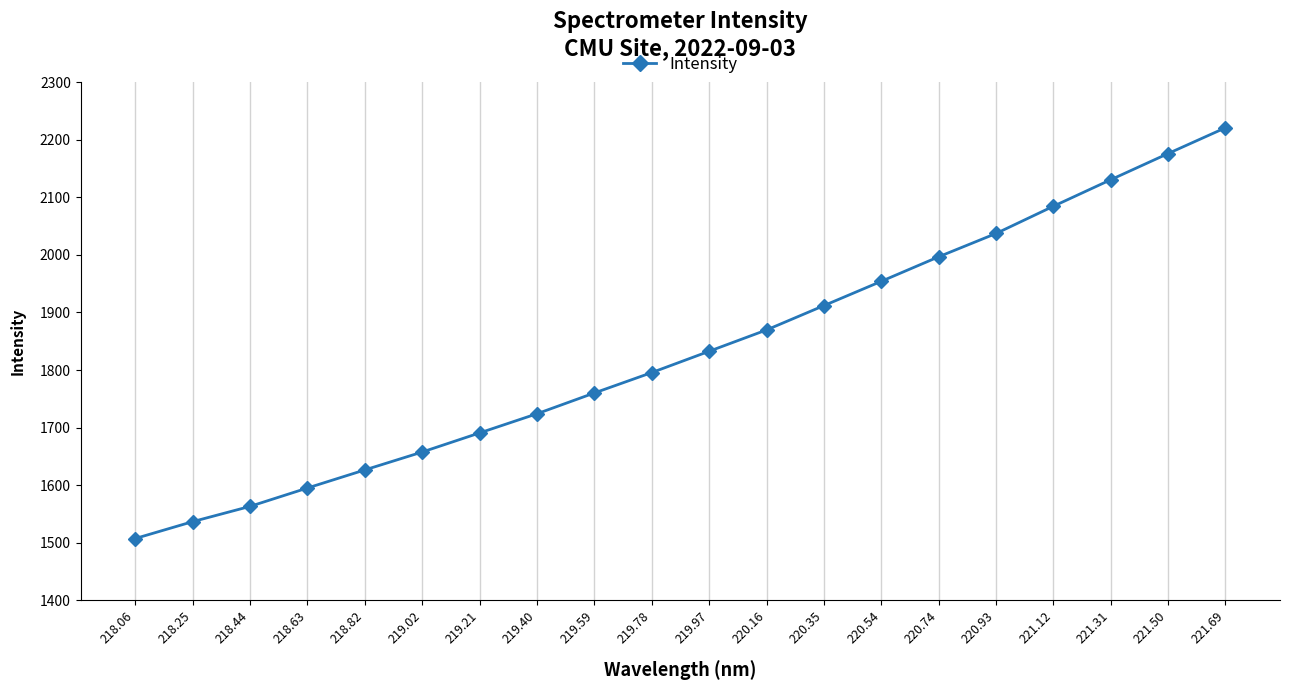

Does the chart have visible grid lines?

Yes